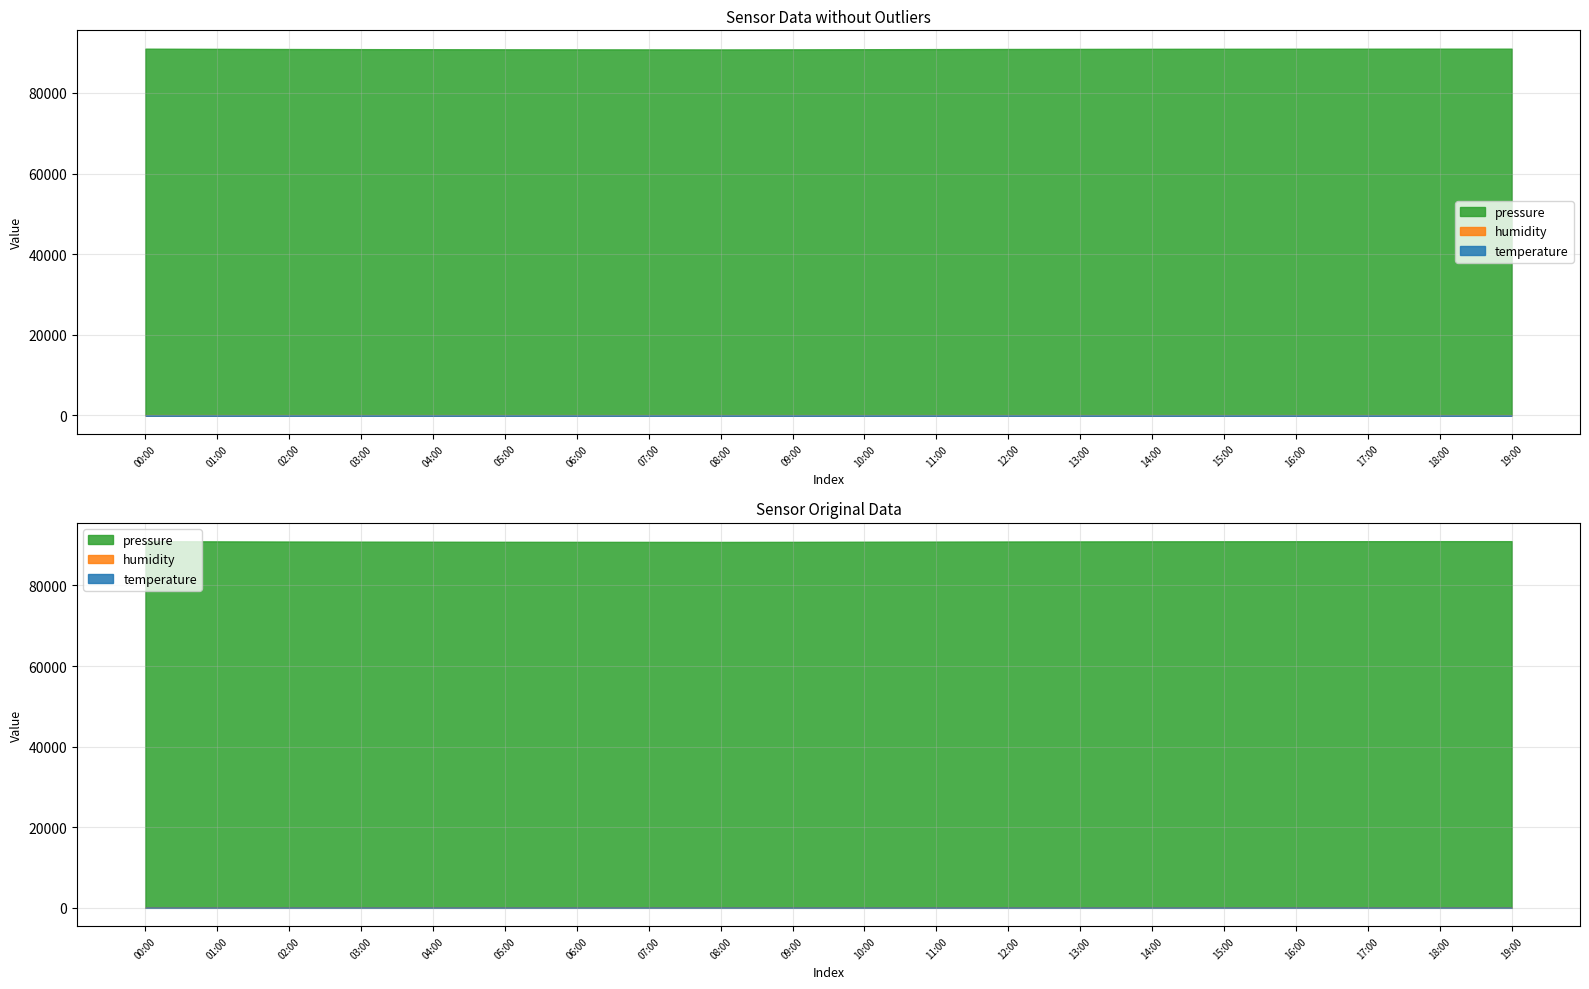

True or false: humidity has a value of 56.1 at 06:00.

True